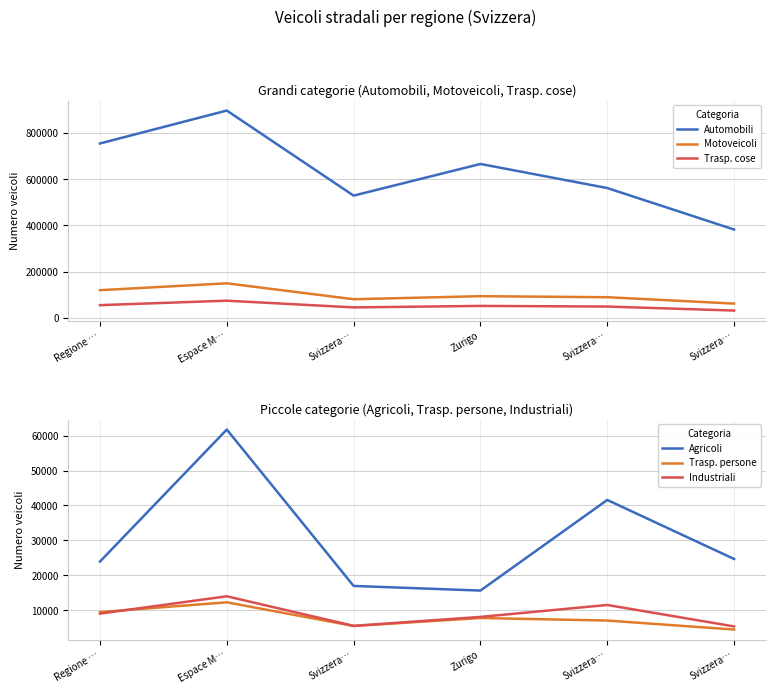

At which category is the sum across all series the highest?

Espace M…